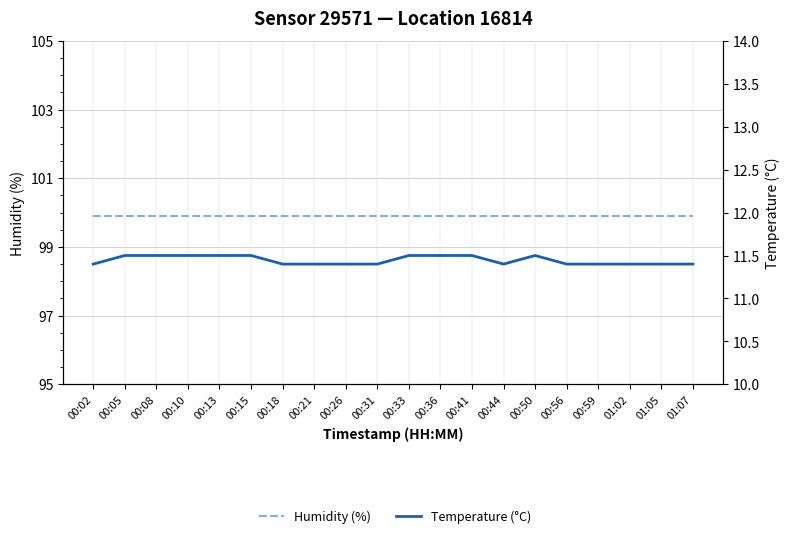

List the series in order of their overall mean, highest first.

Humidity (%), Temperature (°C)